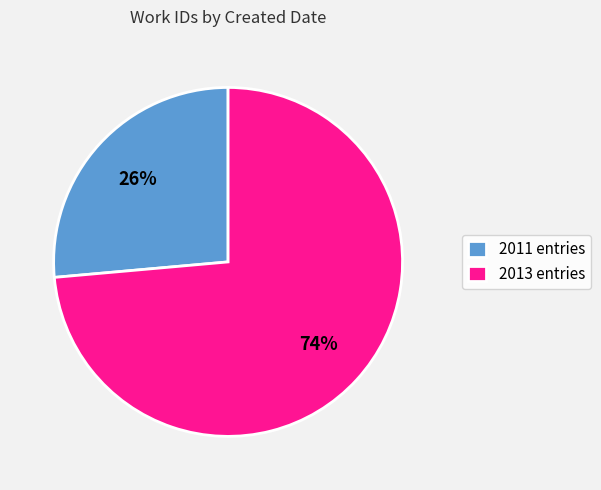

Which category has the biggest portion of the pie?

2013 entries